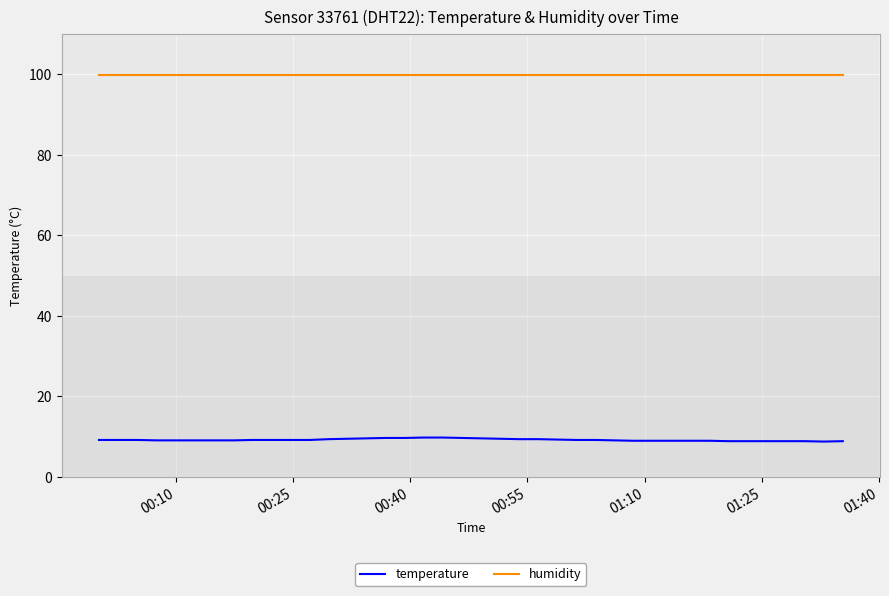

True or false: temperature and humidity cross at least once.

False